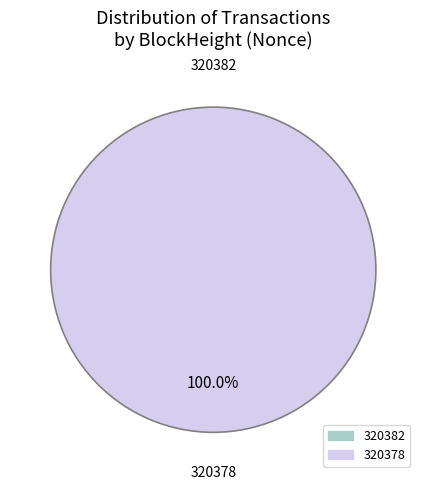

What is the smallest slice in the pie chart?

320382